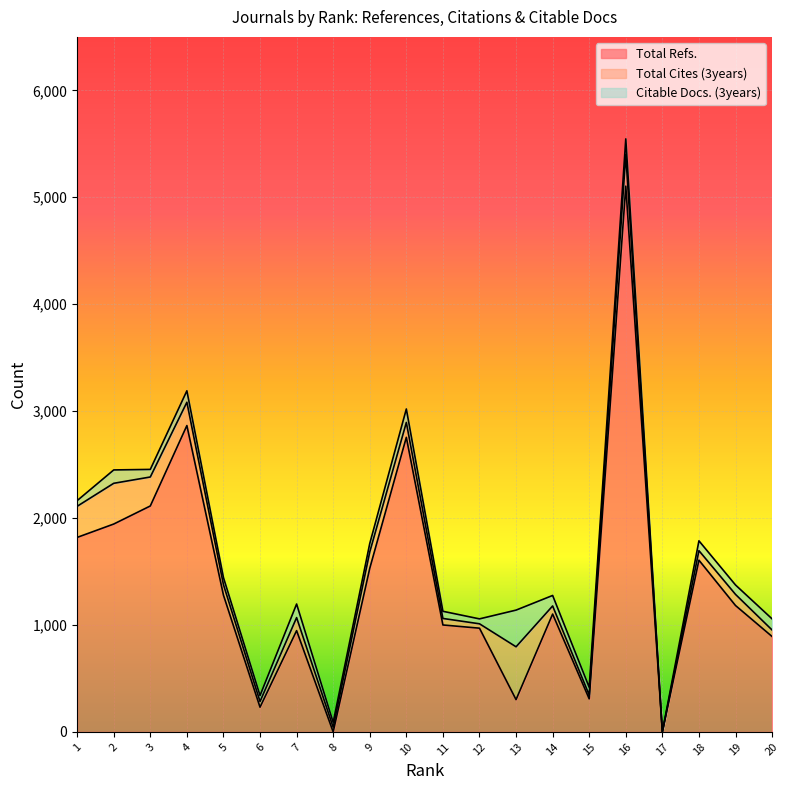

The Total Refs. series shows 1788 at 19. True or false?

False